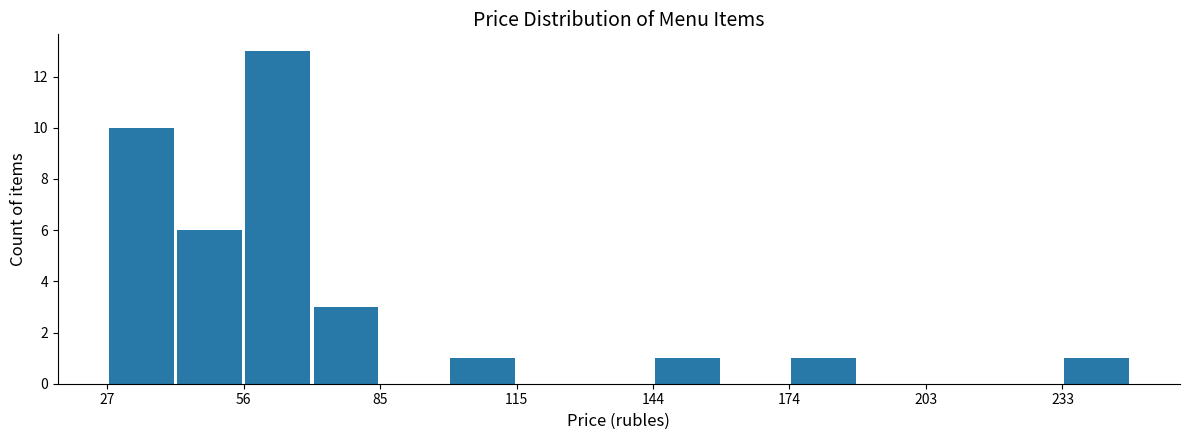

Around what value on the x-axis is the tallest bar? Give the approximate position of its centre, as read against the axis.

65